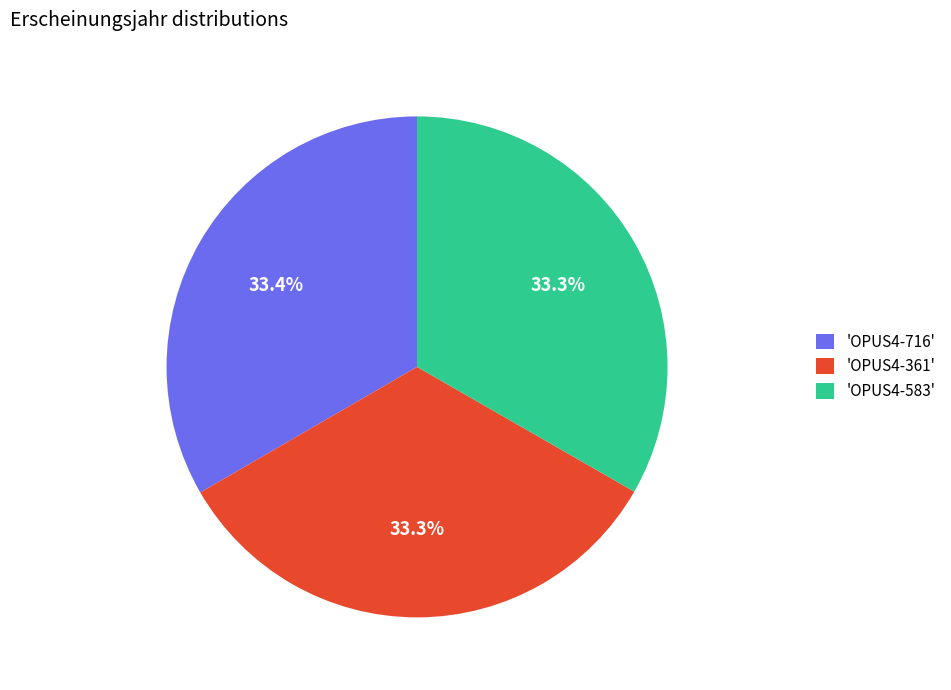

Does 'OPUS4-361' represent more than half of the total?

No